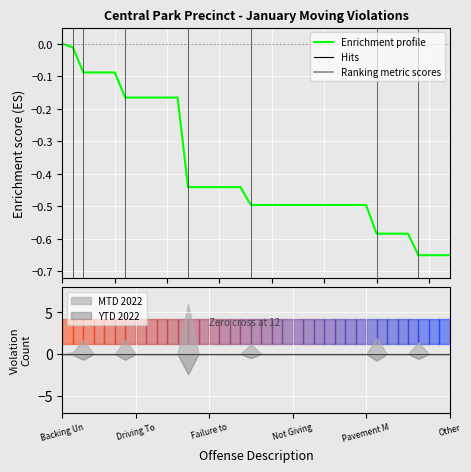

Which has a higher value, 17 or 32?

17